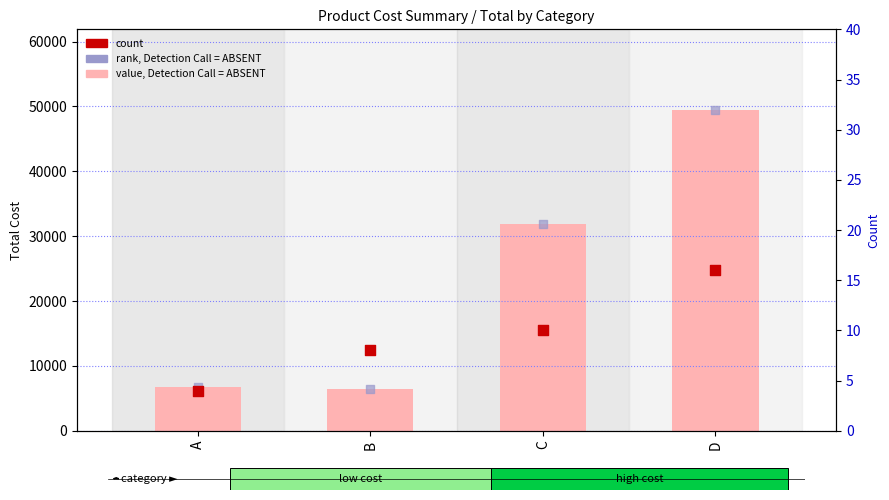

Which series has the widest spread of Y values?

value, Detection Call = ABSENT